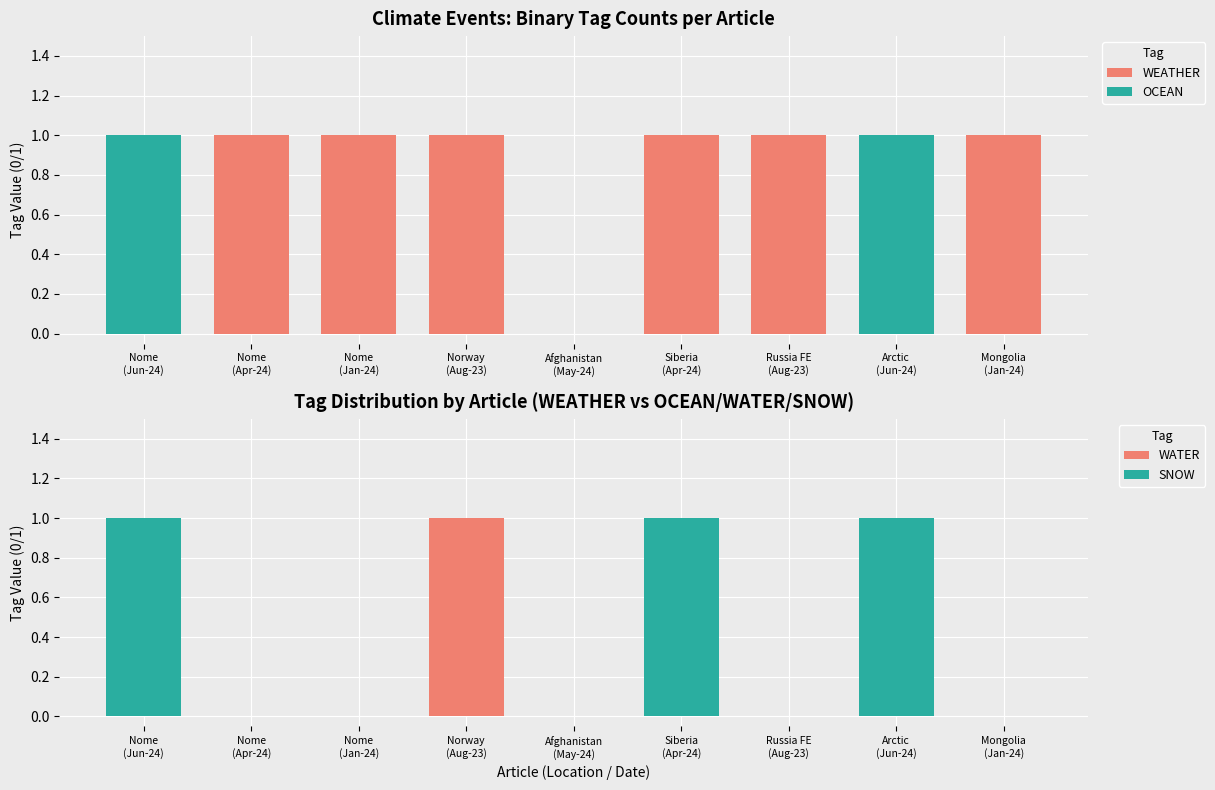

What are all the series names shown in the legend?

WEATHER, OCEAN, WATER, SNOW